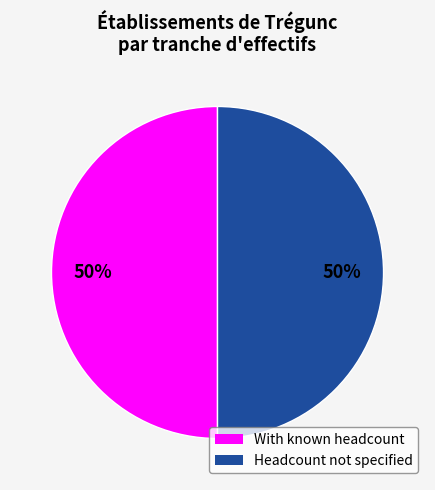

To the nearest percent, what is the difference between the largest and smallest slice percentages?

0%